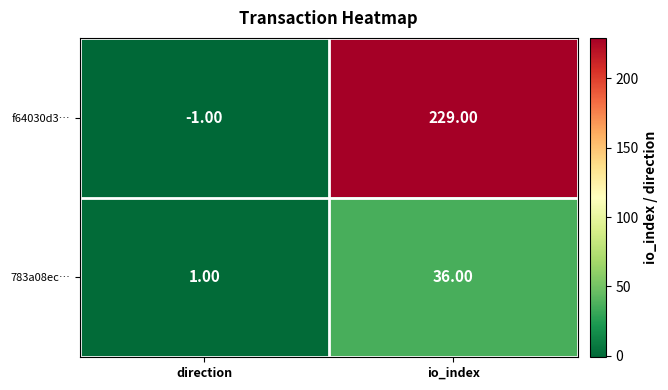

Which series has the largest total across all categories?

f64030d3…